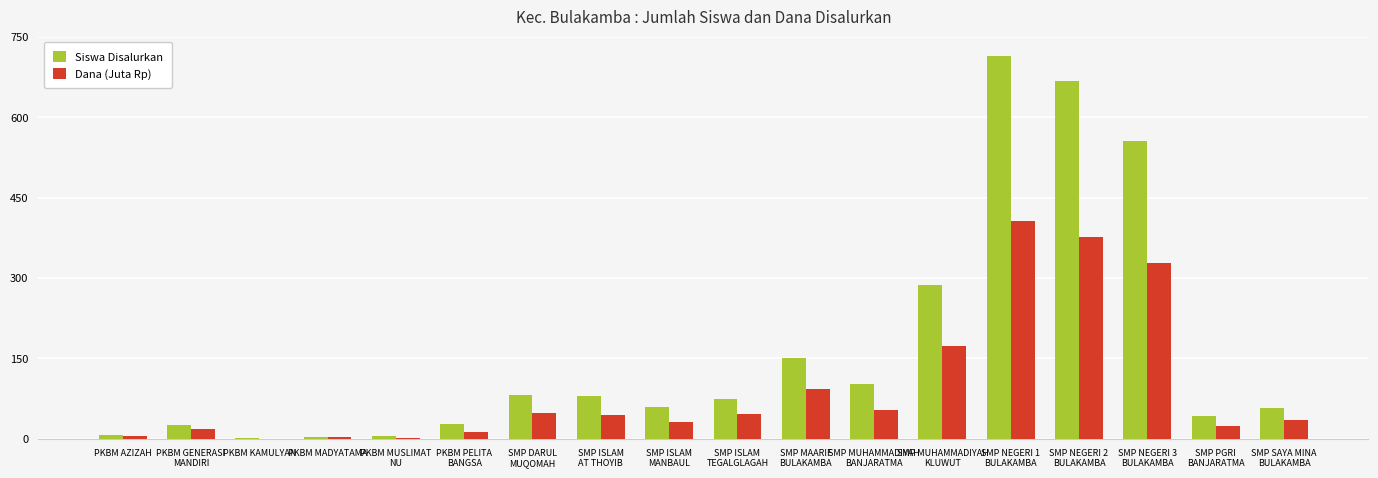

At which label does Siswa Disalurkan reach its peak?

SMP NEGERI 1
BULAKAMBA